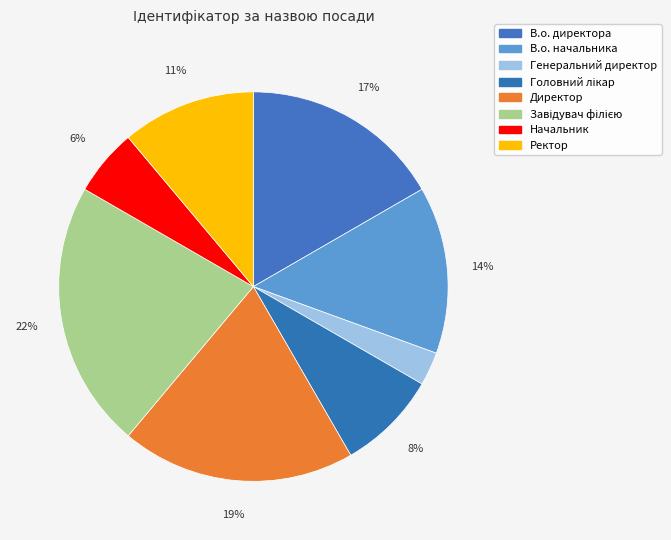

To the nearest percent, what percentage of the pie is Генеральний директор?

3%